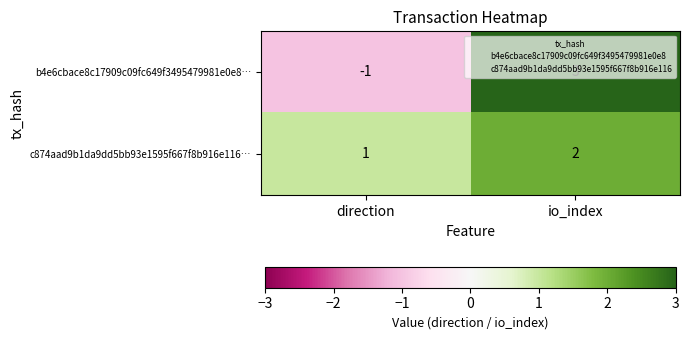

True or false: c874aad9b1da9dd5bb93e1595f667f8b916e116… has a value of 2 at direction.

False